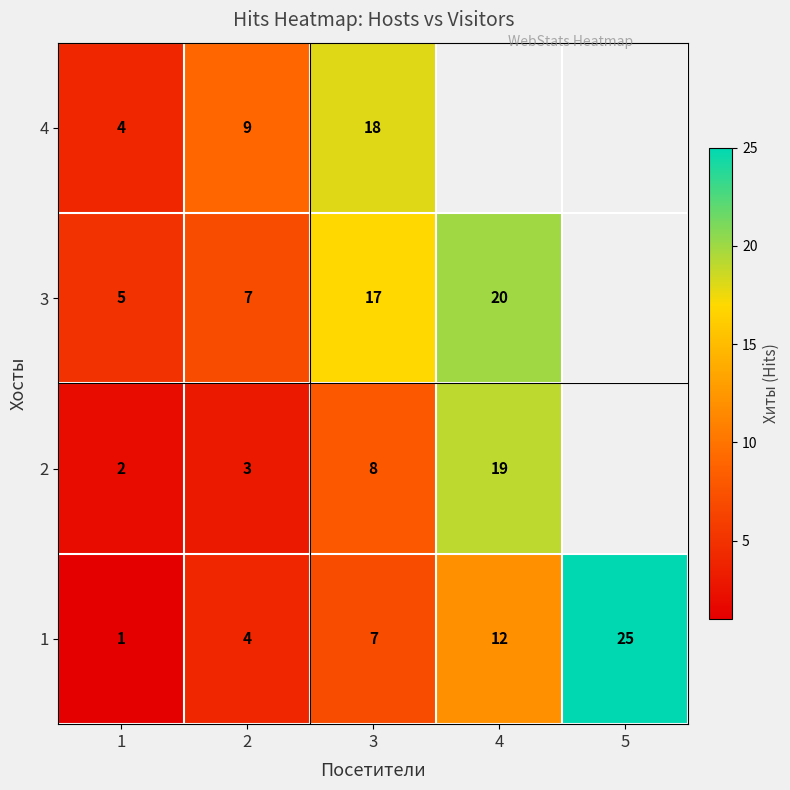

Count the number of categories in the chart.

5